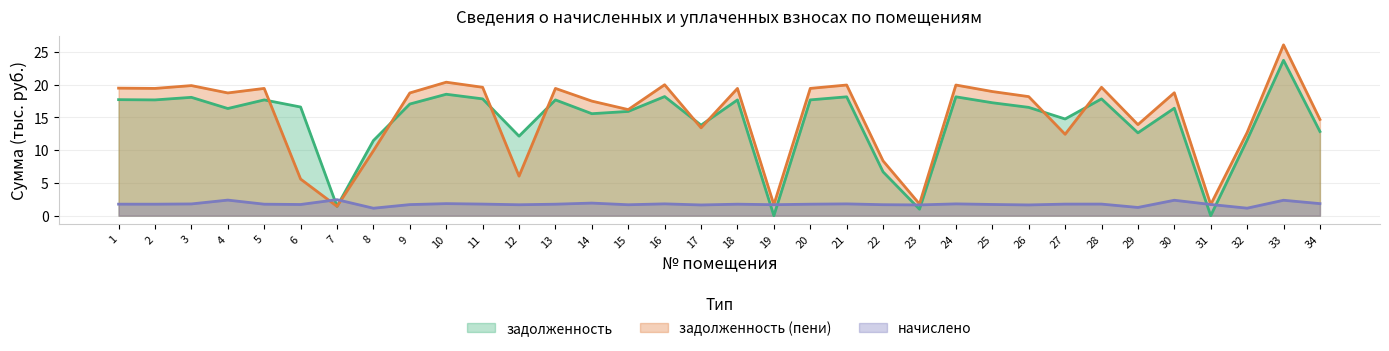

What is the total value across all series at 14?

35.0